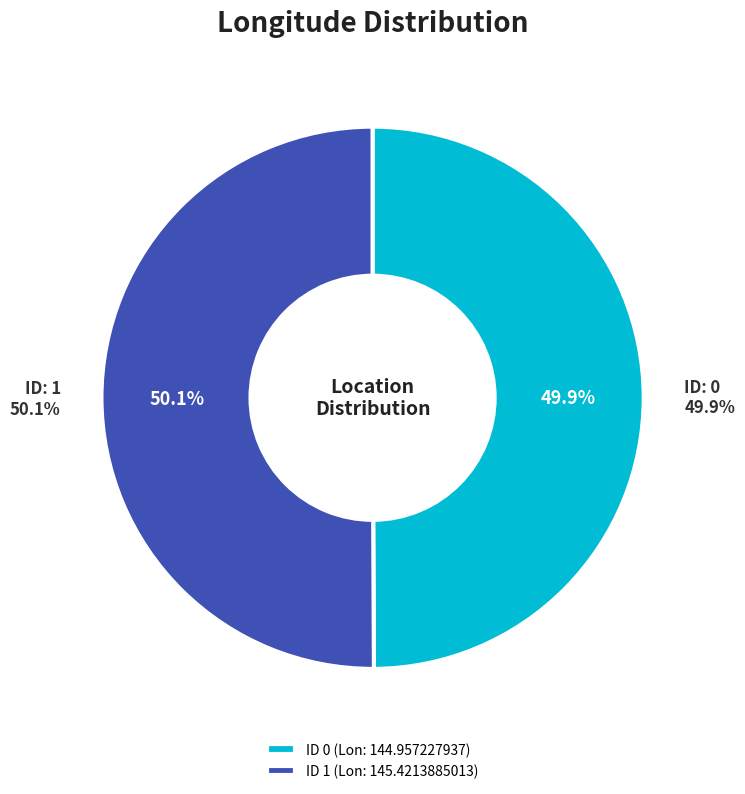

To the nearest percent, what is the average slice percentage?

50%